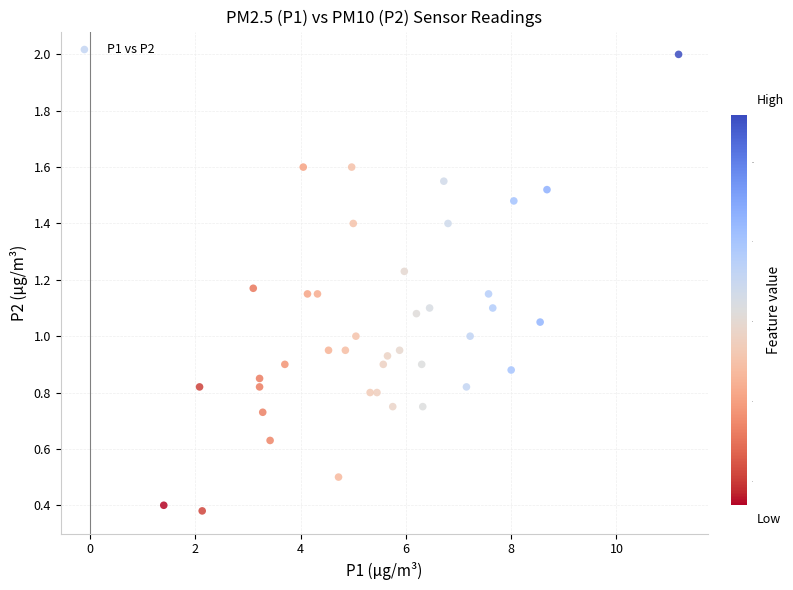

What is the range of X values (max minus min)?

9.8